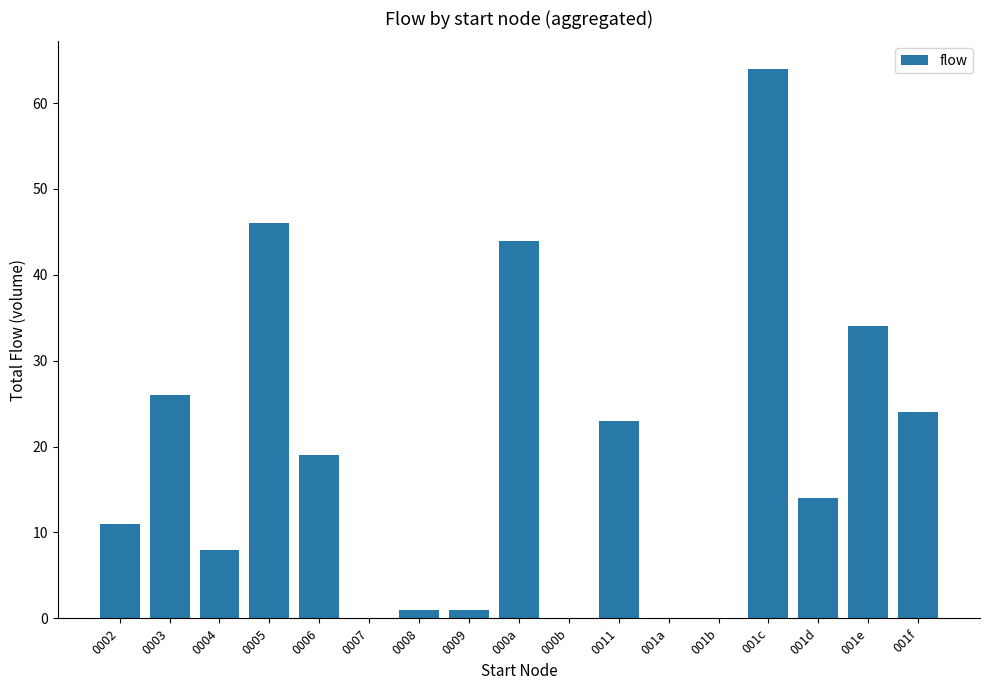

Reading left to right, what are all the values shown in this chart?

11	26	8	46	19	0	1	1	44	0	23	0	0	64	14	34	24